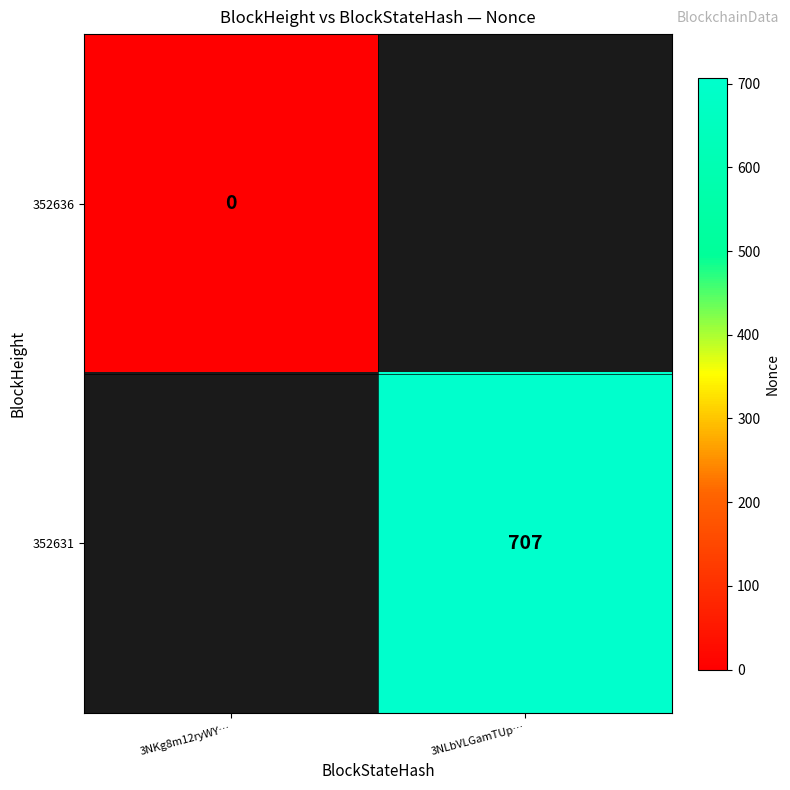

Which category has the highest value across all series?

3NLbVLGamTUp…